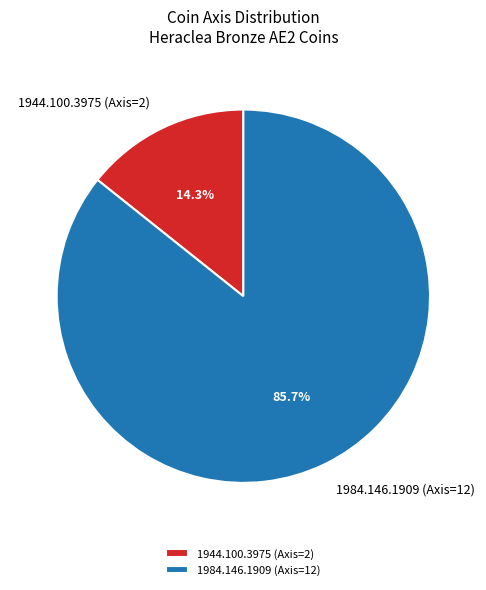

Is it true that 1944.100.3975 (Axis=2) is 14% of the pie?

True